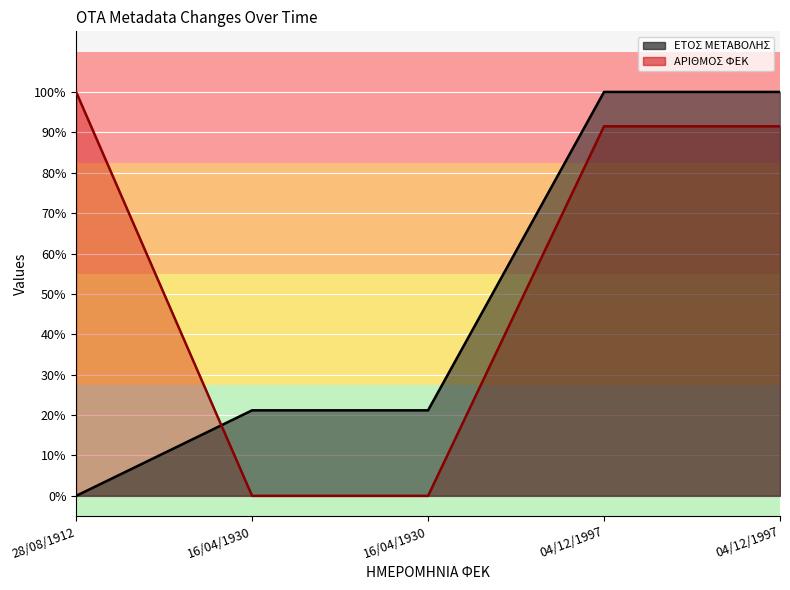

What is the value of the ΕΤΟΣ ΜΕΤΑΒΟΛΗΣ point at the 4th from the left?

100.0